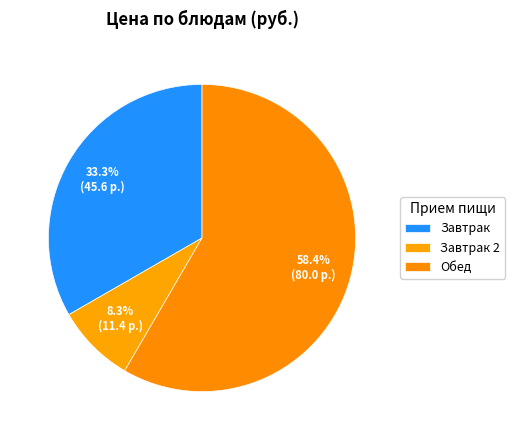

How many segments does this pie chart have?

3